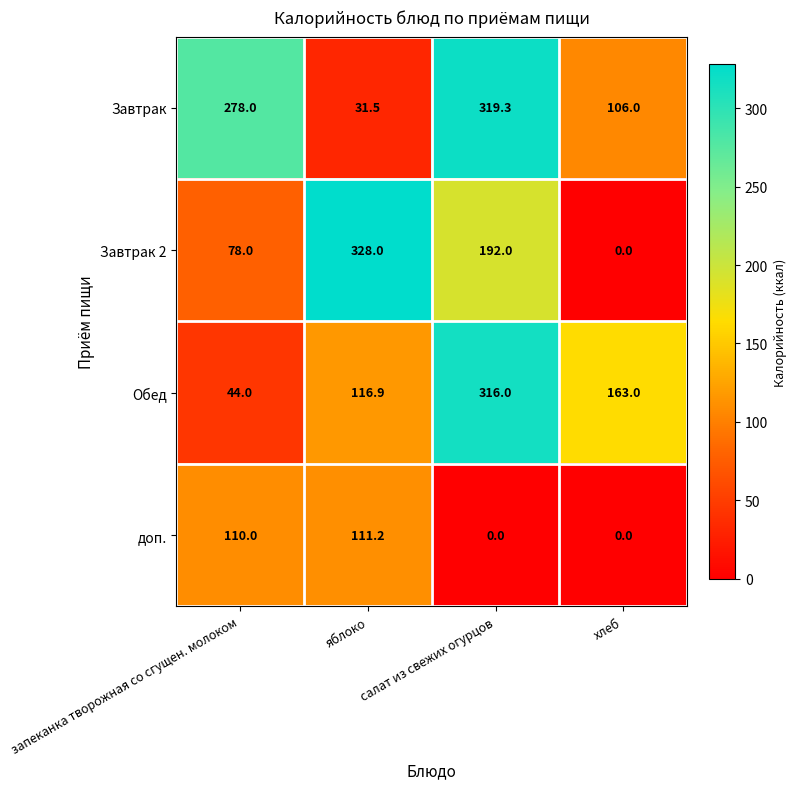

True or false: Завтрак has a value of 424.8 at салат из свежих огурцов.

False